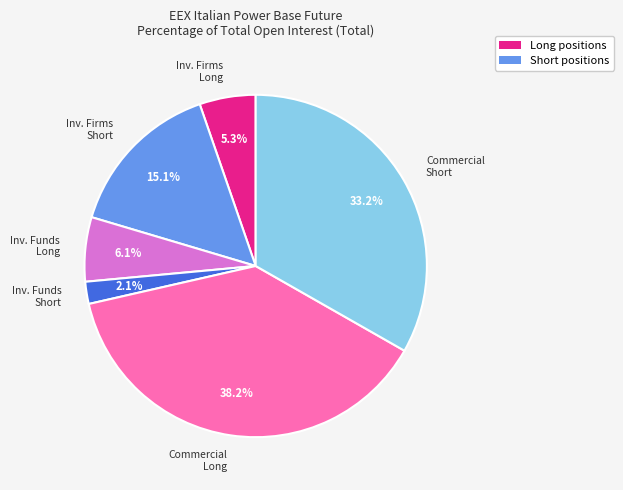

Is there a majority slice in this chart?

No